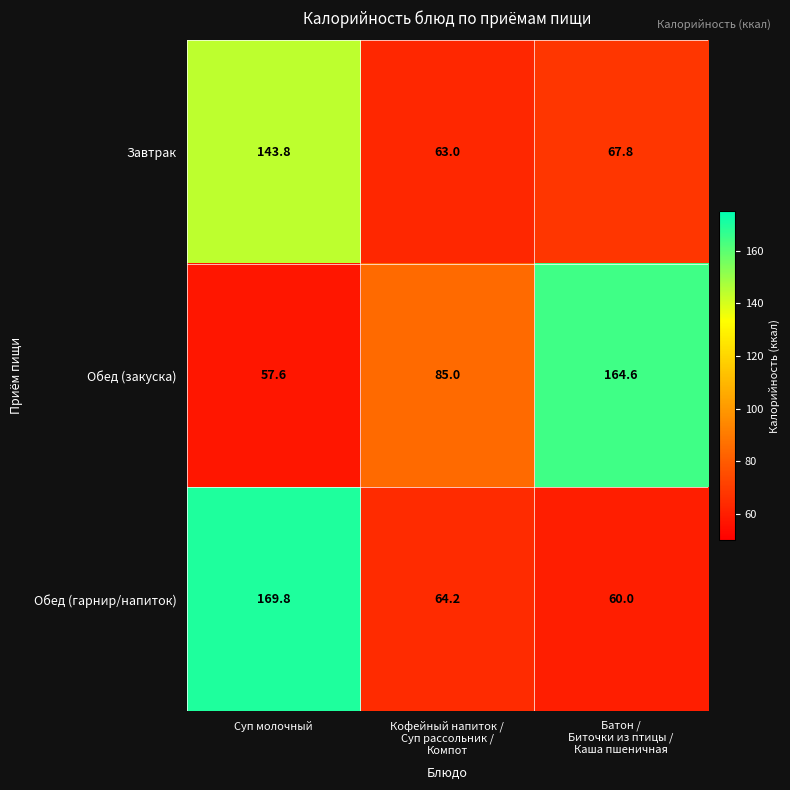

The Обед (гарнир/напиток) series shows 96.7 at Суп молочный. True or false?

False